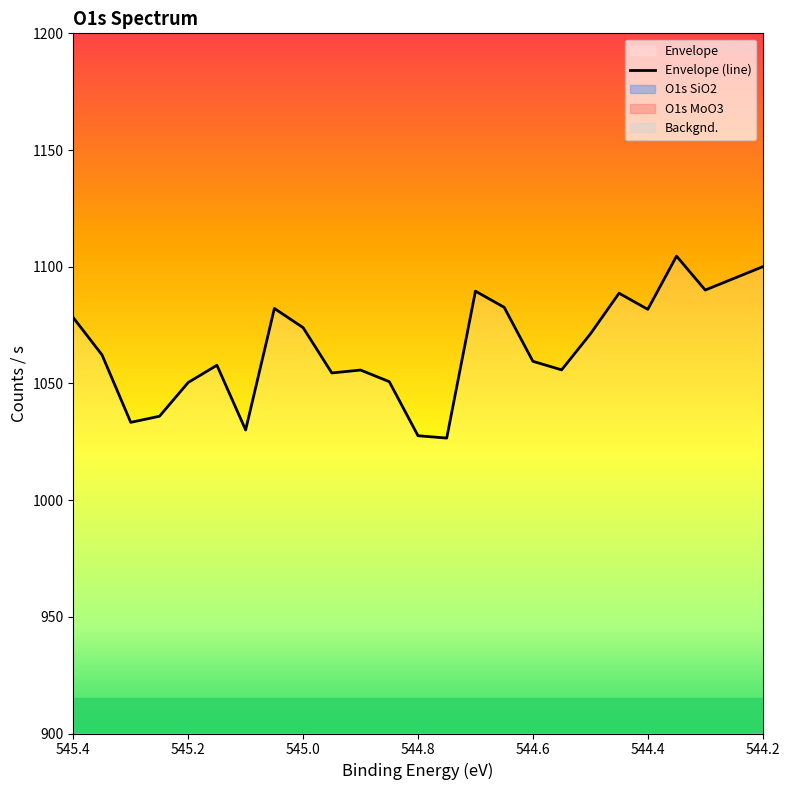

What is the value of the 13th point from the left?

1027.6